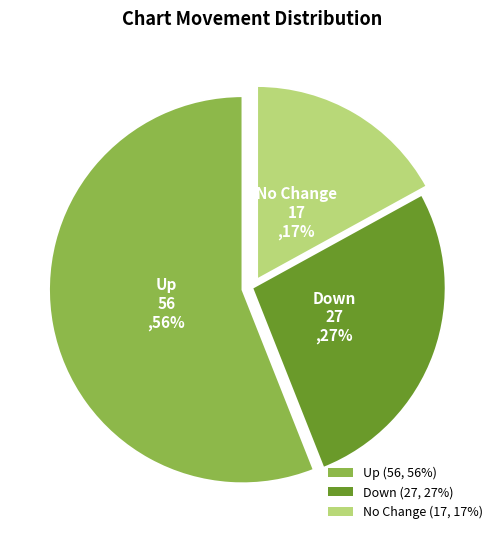

True or false: Up (56, 56%) accounts for 56% of the total.

True